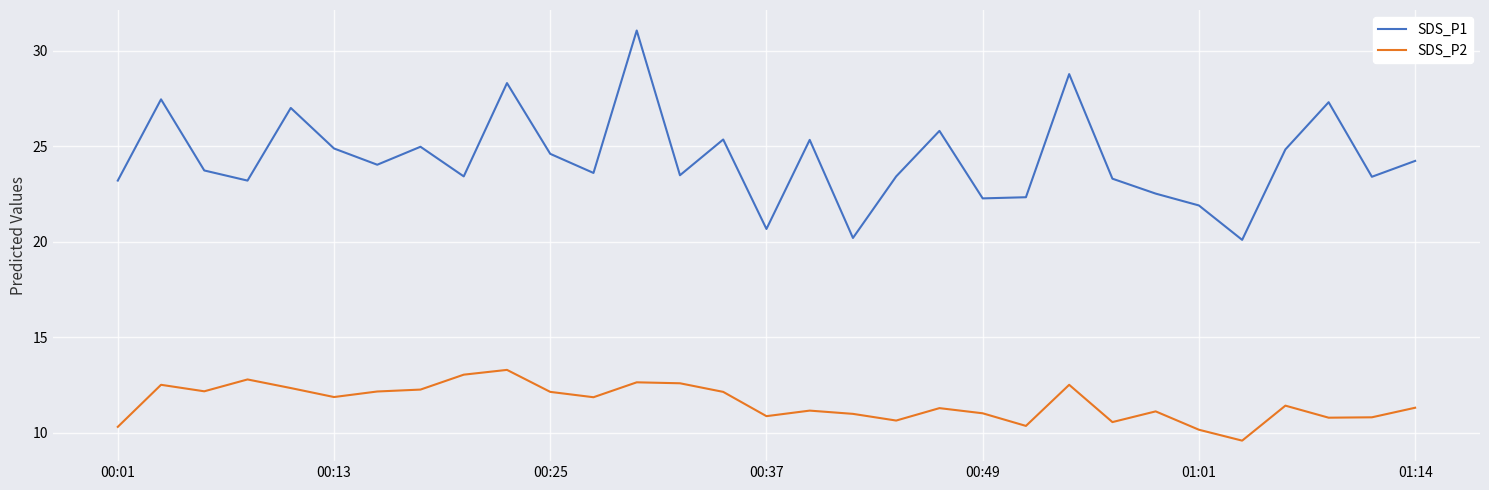

List the series in order of their peak value, highest first.

SDS_P1, SDS_P2